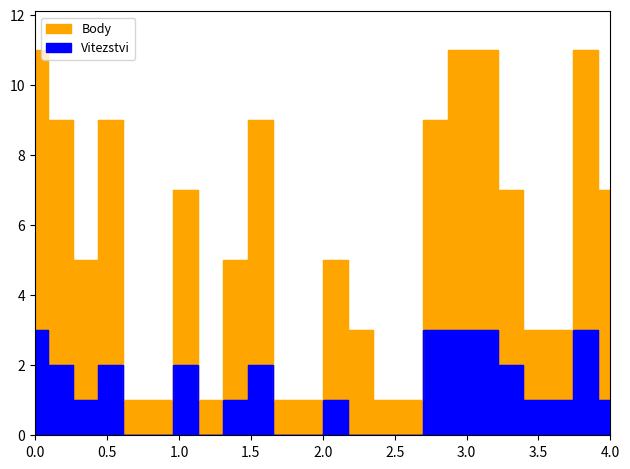

The Vitezstvi series shows 1 at 3. True or false?

False